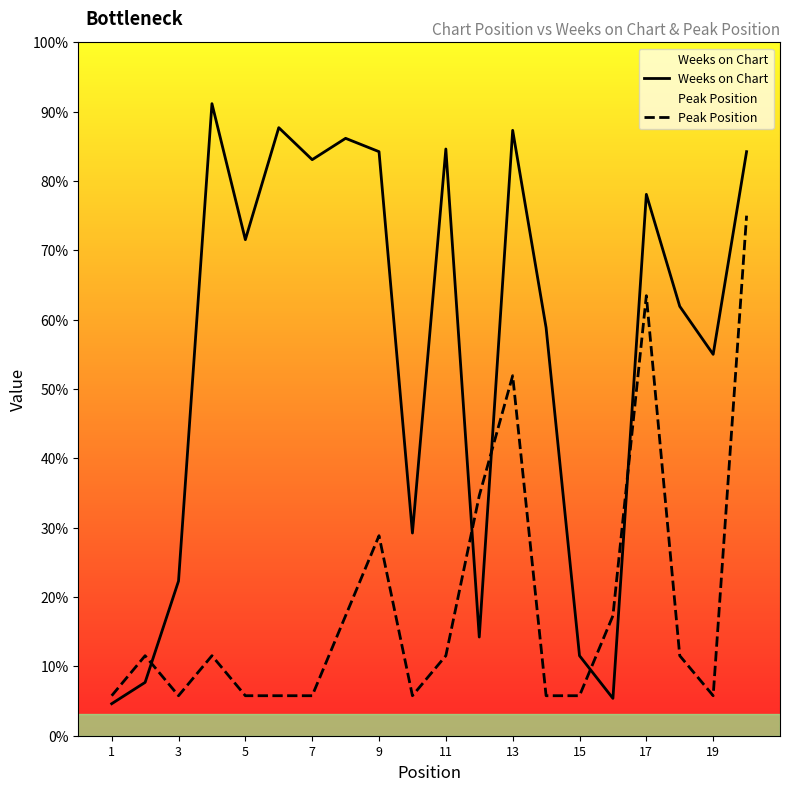

How many times do Weeks on Chart and Peak Position cross each other?

5